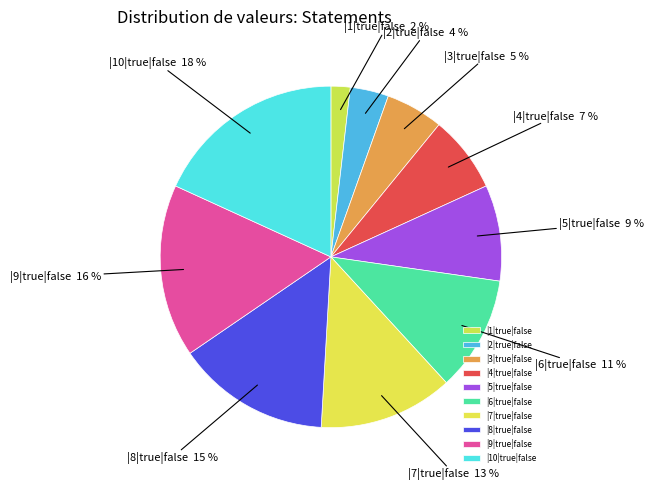

How many slices are in this pie chart?

10